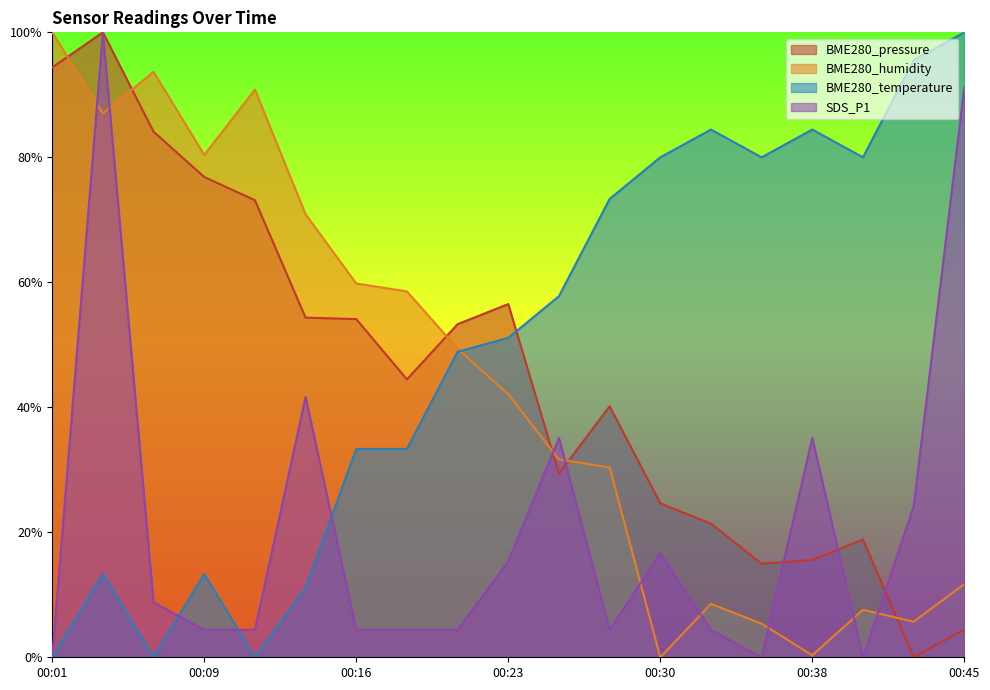

How many times do SDS_P1 and BME280_temperature cross each other?

3